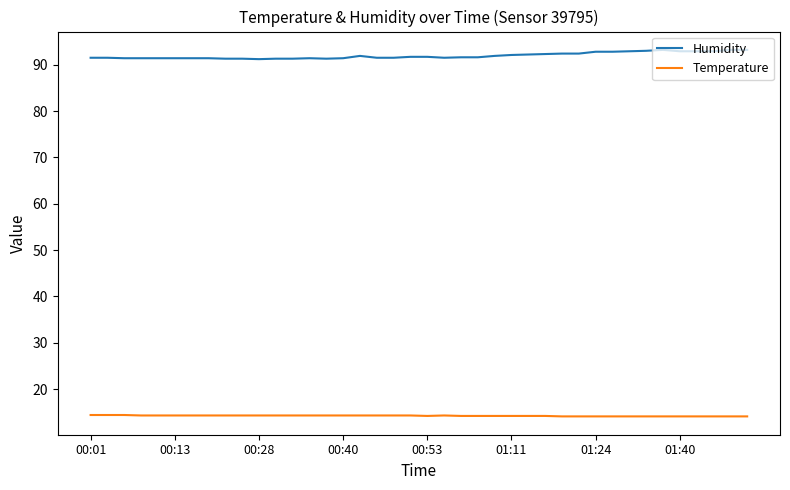

What is the average value of the Temperature series?

14.2